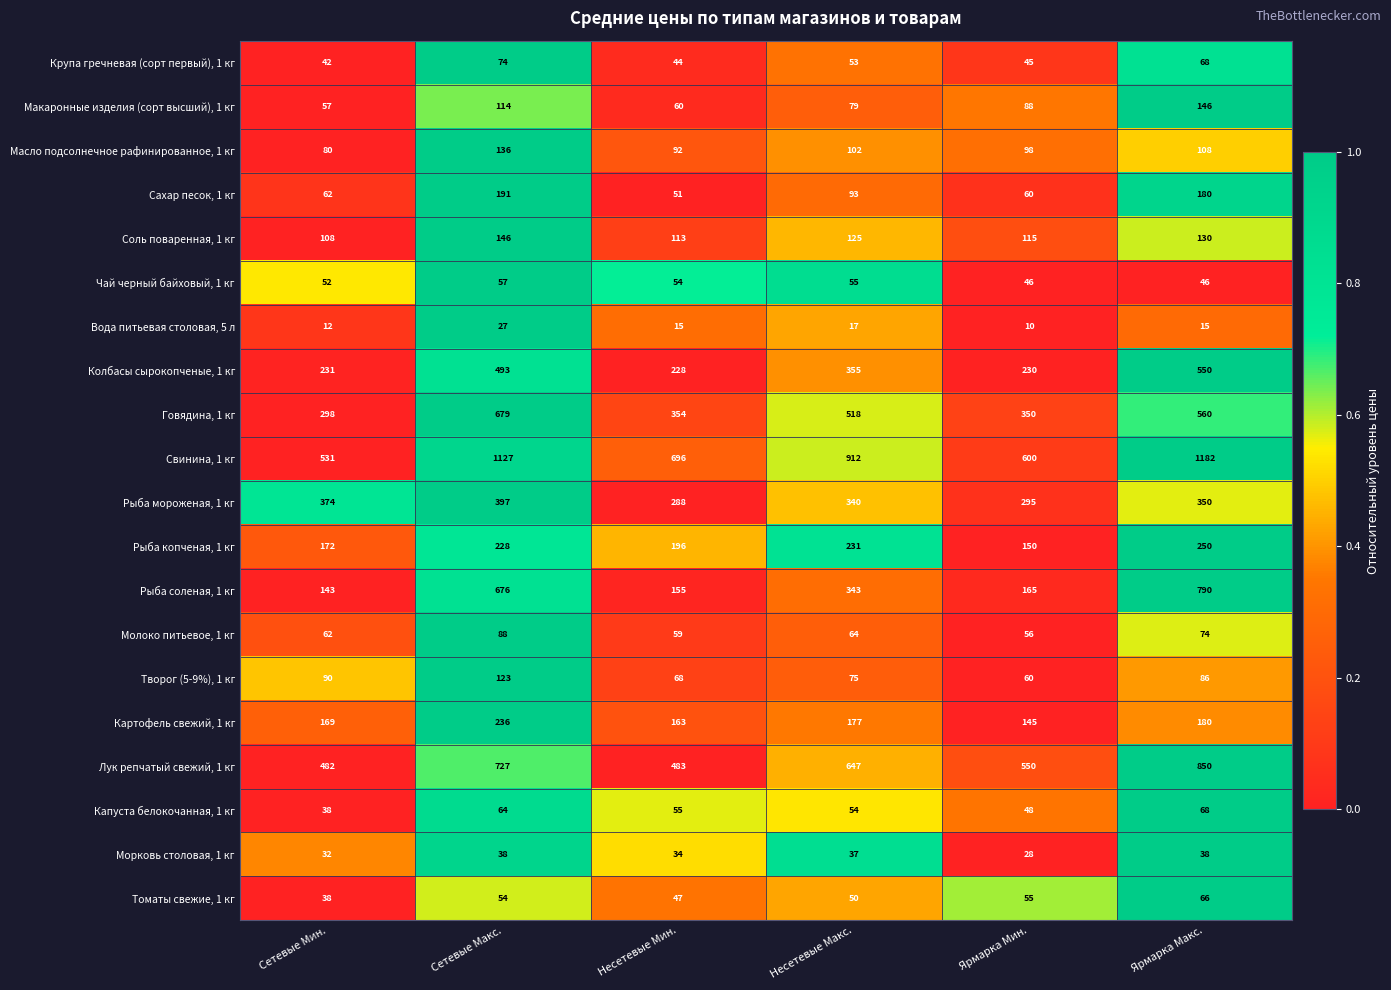

Which series has the largest total across all categories?

Свинина, 1 кг